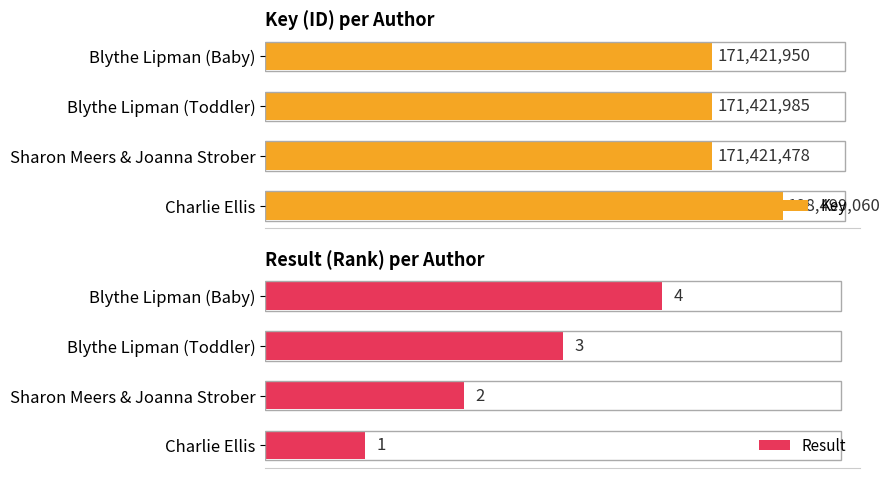

Rank the series by their maximum value, from lowest to highest.

Result, Key